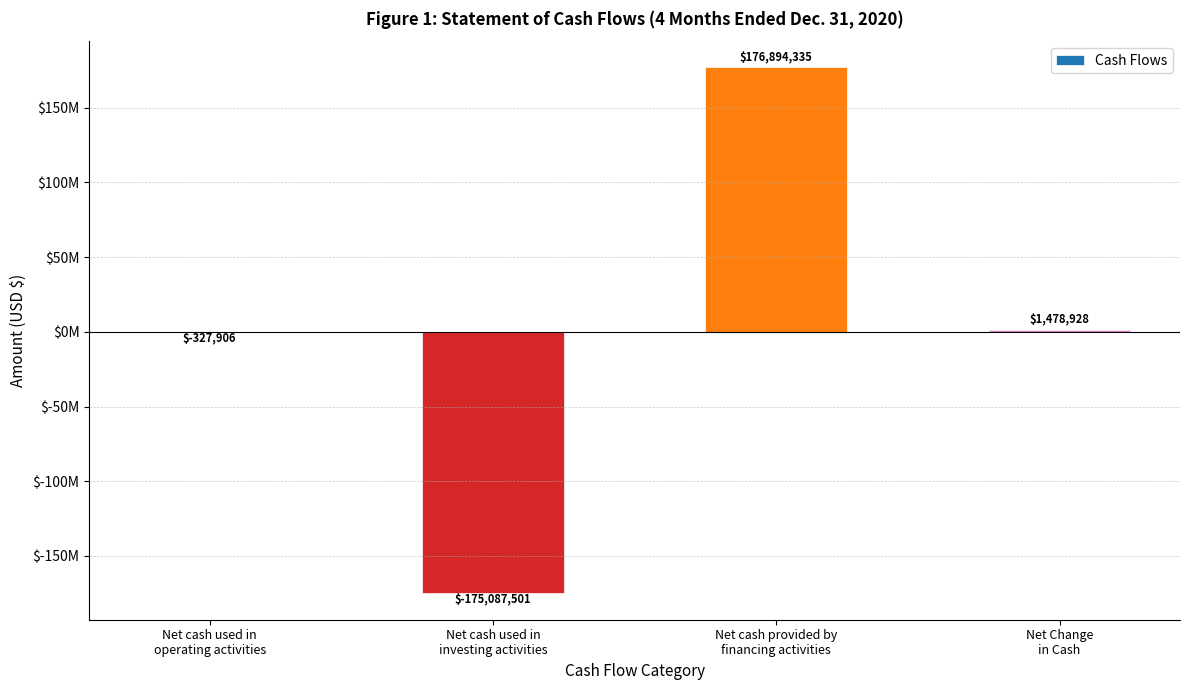

Which category has the highest value across all series?

Net cash provided by
financing activities